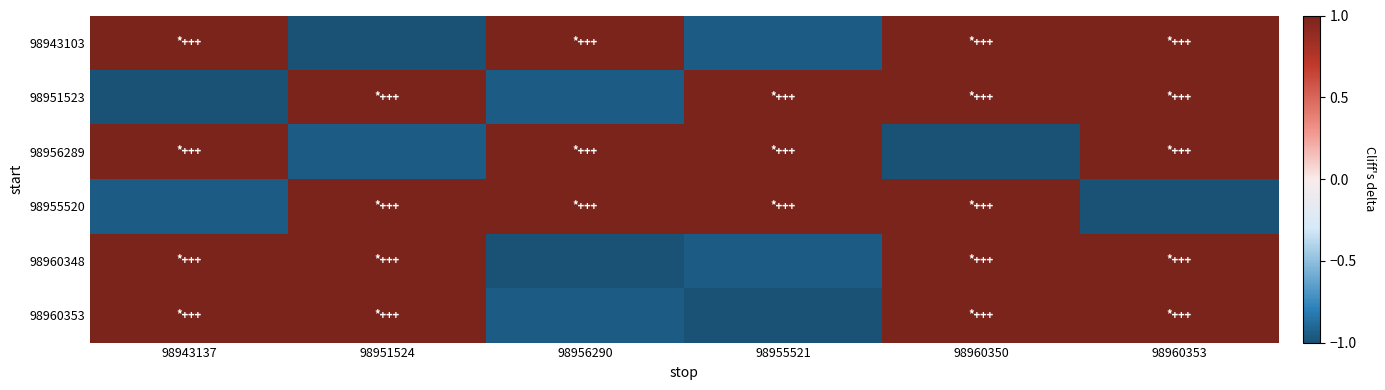

Which series has the largest range (max minus min)?

98943103